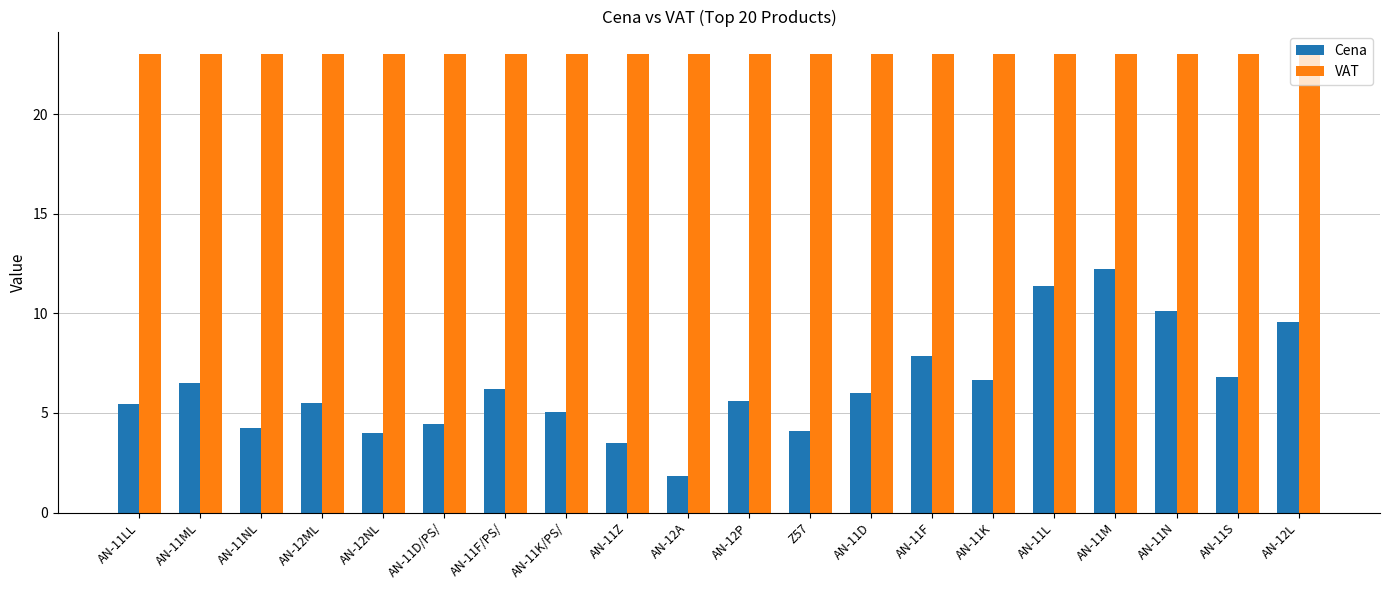

Which label corresponds to the smallest value in the chart?

AN-12A